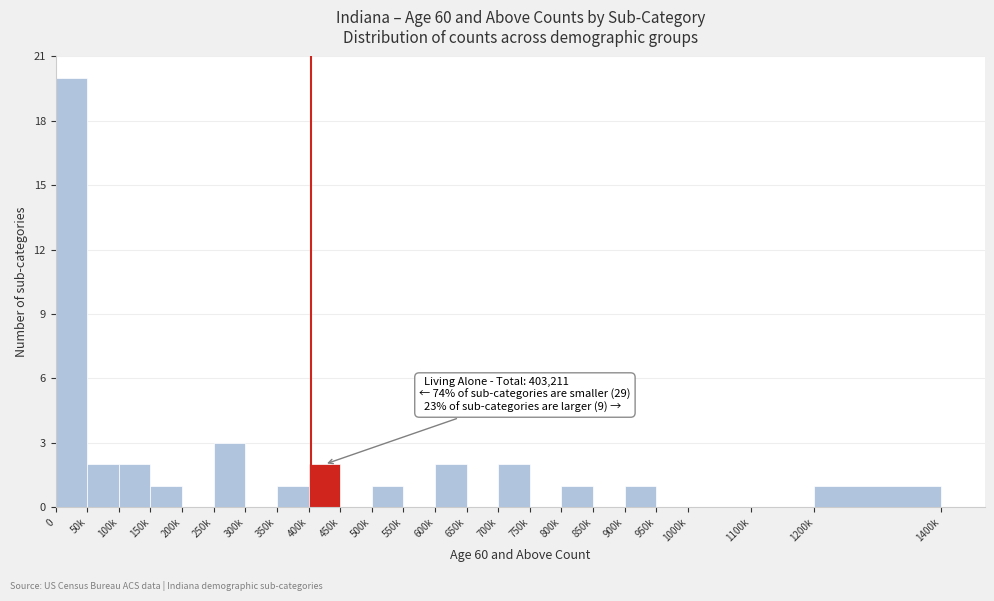

Reading left to right, transcribe all the data shown in this chart.

0=20	50k=2	100k=2	150k=1	200k=0	250k=3	300k=0	350k=1	400k=2	450k=0	500k=1	550k=0	600k=2	650k=0	700k=2	750k=0	800k=1	850k=0	900k=1	950k=0	1000k=0	1100k=0	1200k=1